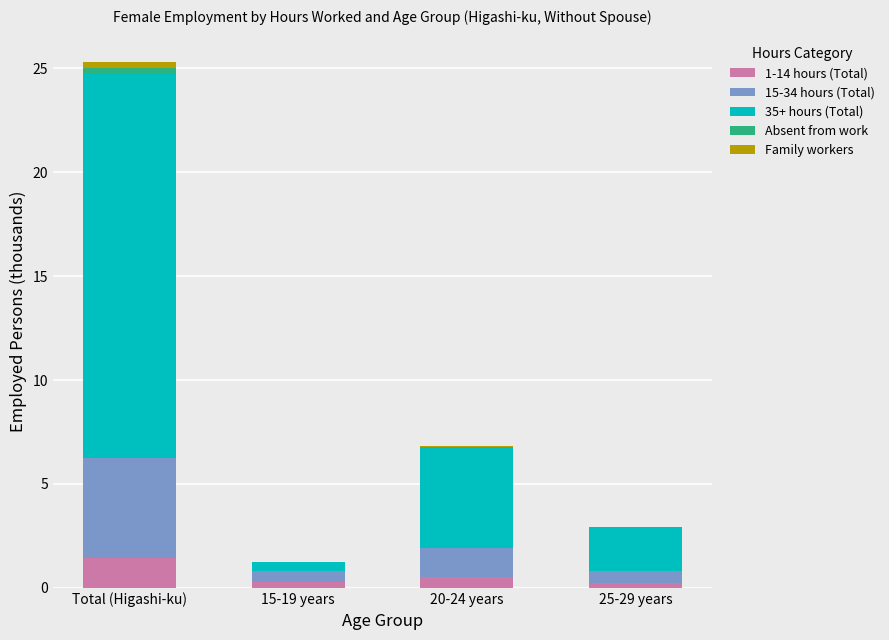

Count the 1-14 hours (Total) values in the range 0 to 1.

3